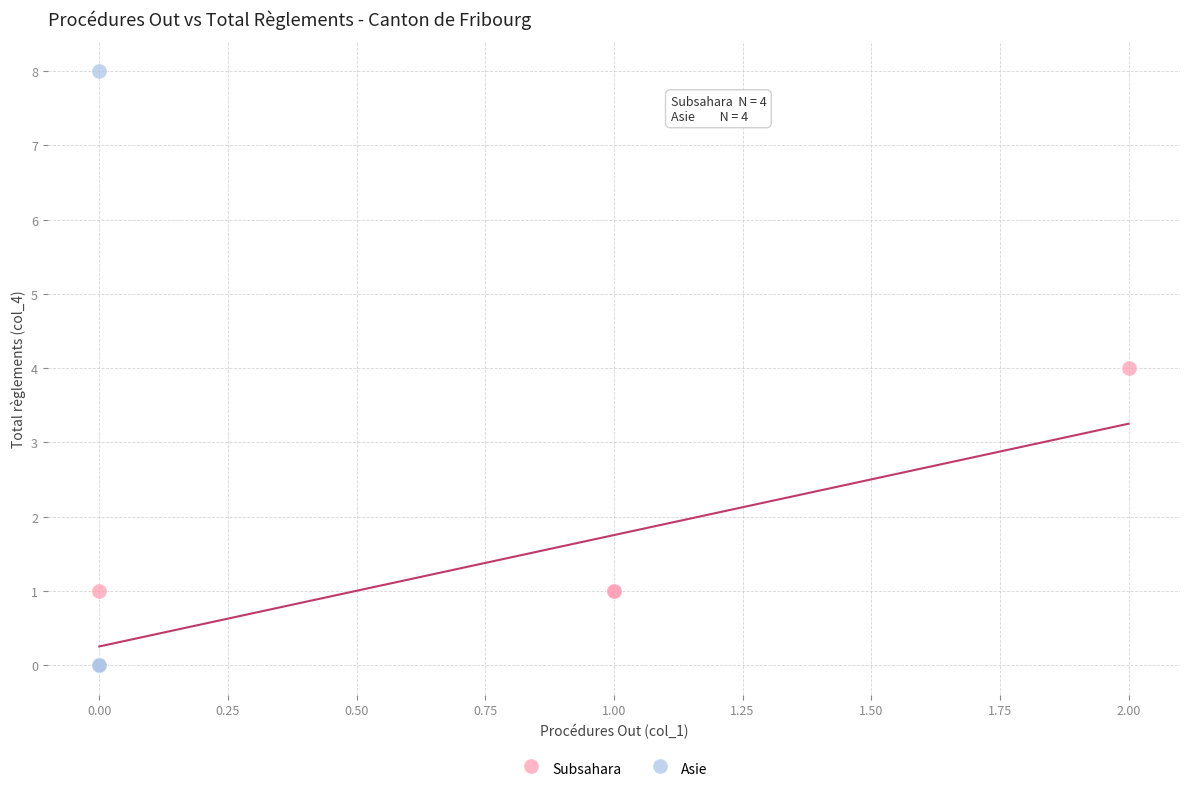

Which series reaches the minimum Y coordinate?

Asie